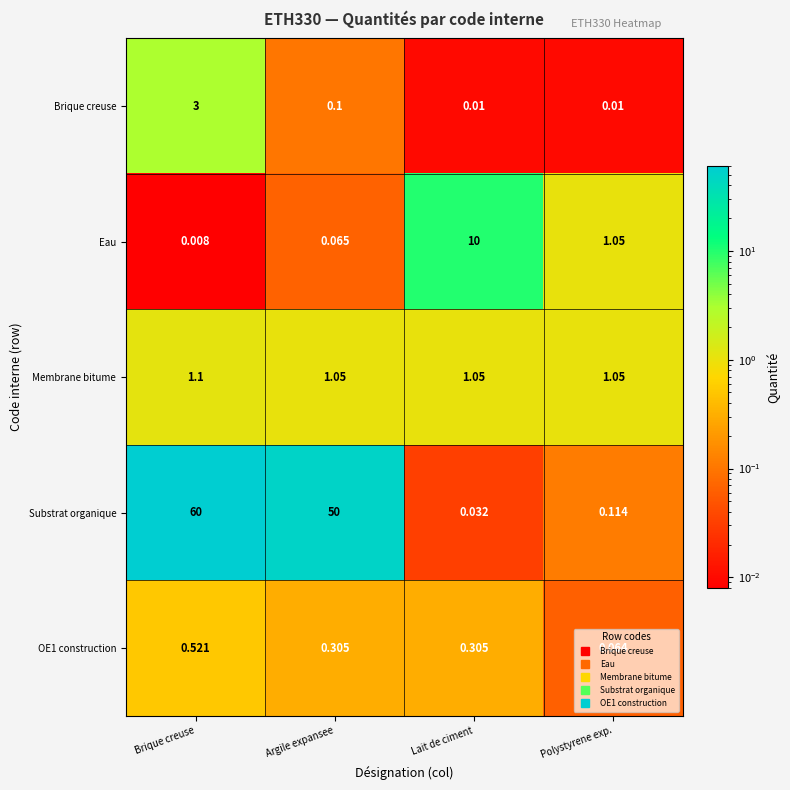

At which category does the chart reach its minimum across all series?

Brique creuse